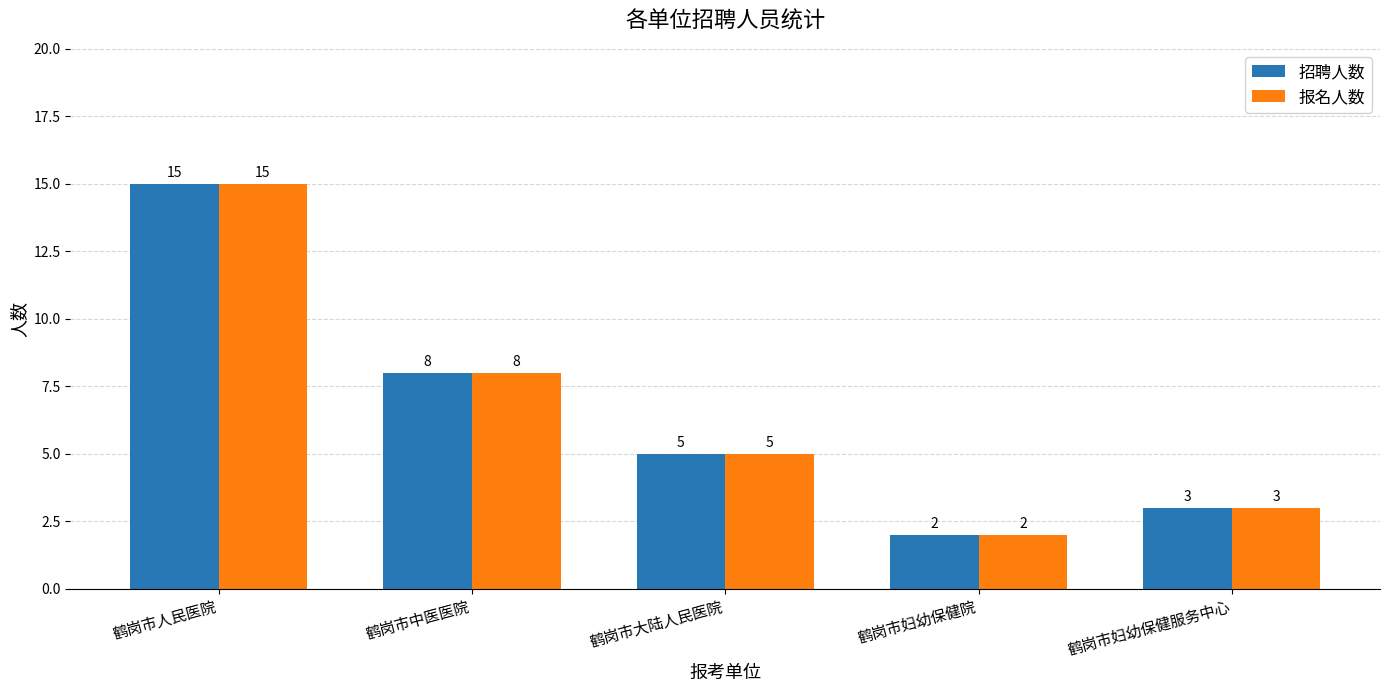

What is the difference between the 报名人数 values at 鹤岗市人民医院 and 鹤岗市中医医院?

7